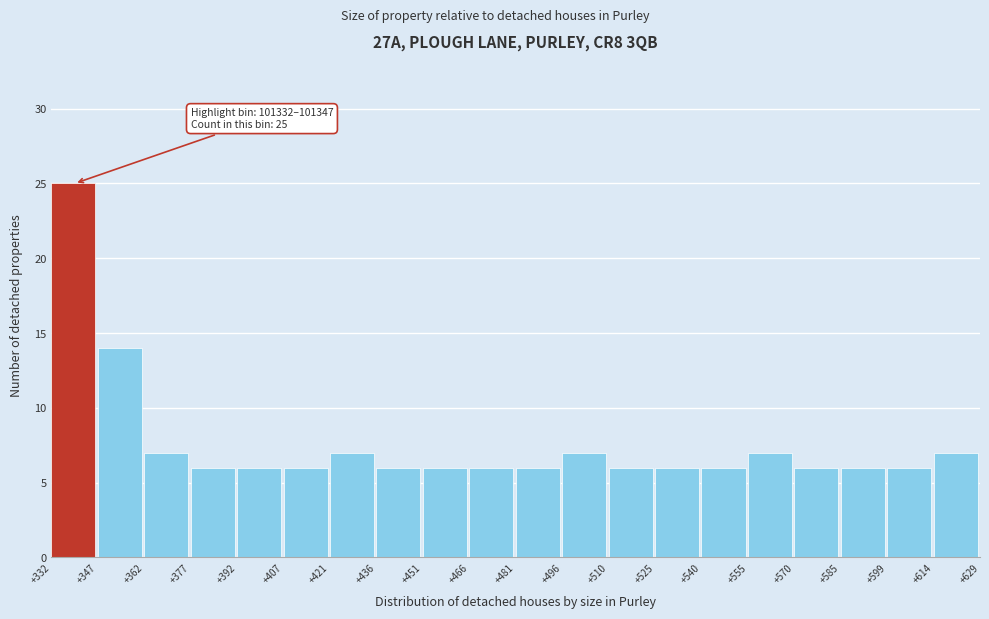

Reading left to right, extract all data points from this chart.

25	14	7	6	6	6	7	6	6	6	6	7	6	6	6	7	6	6	6	7